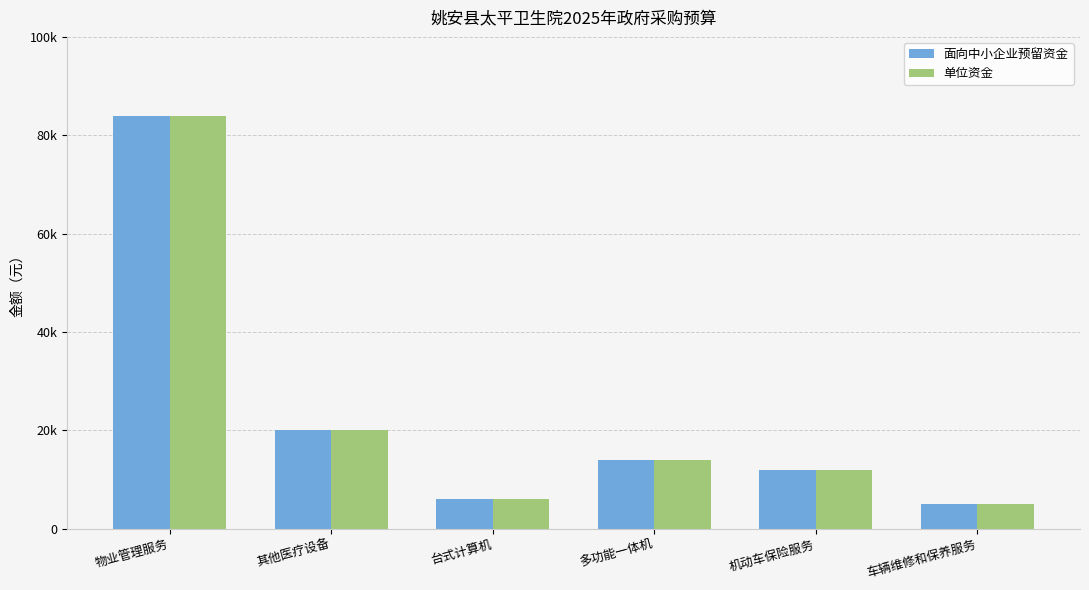

Are the bars grouped side by side (vs. stacked)?

Yes